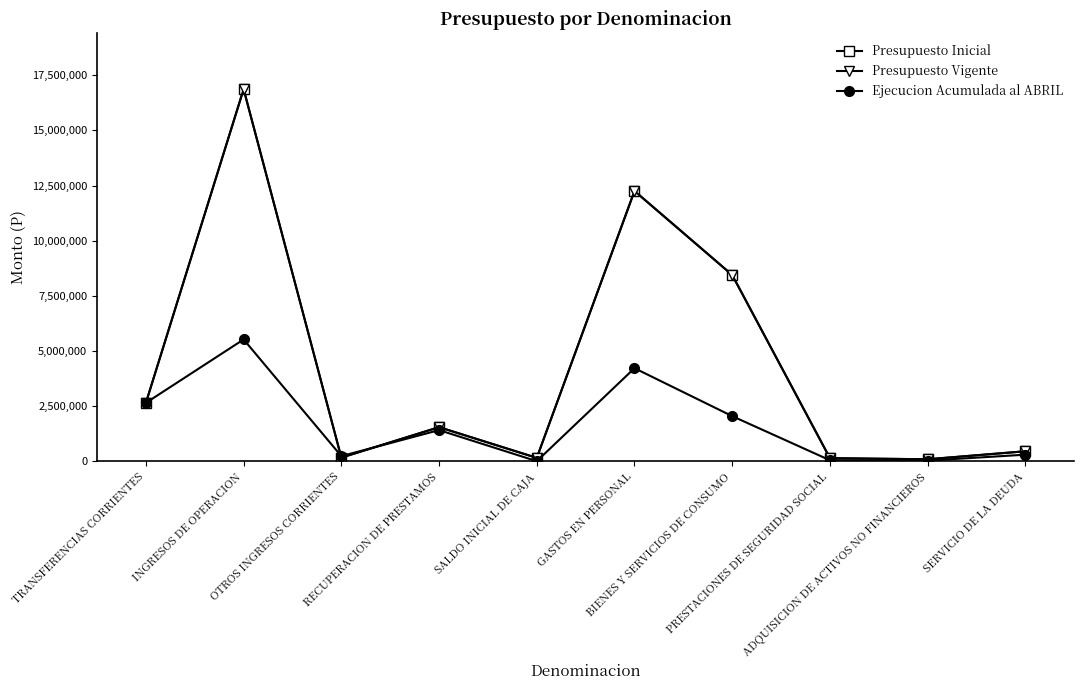

Between which two adjacent categories do Presupuesto Inicial and Ejecucion Acumulada al ABRIL first intersect?

INGRESOS DE OPERACION and OTROS INGRESOS CORRIENTES